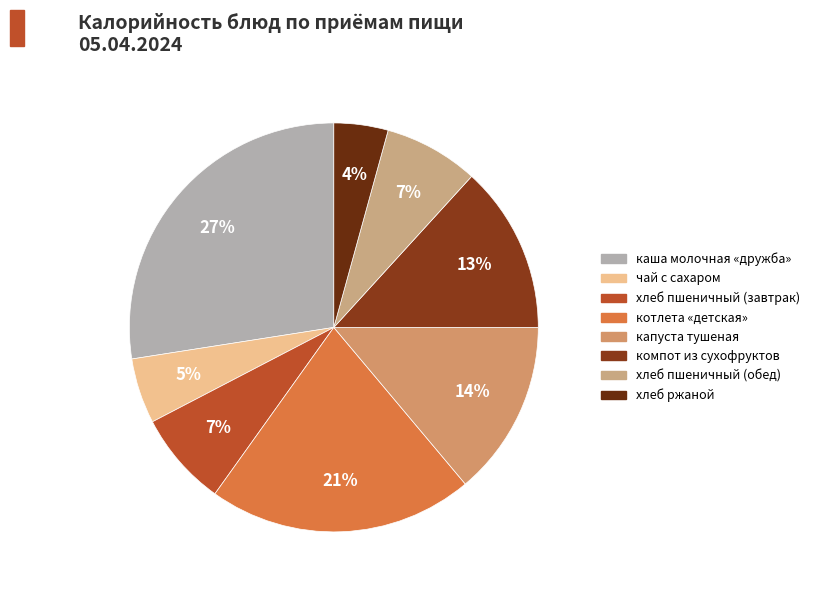

How many slices are in this pie chart?

8